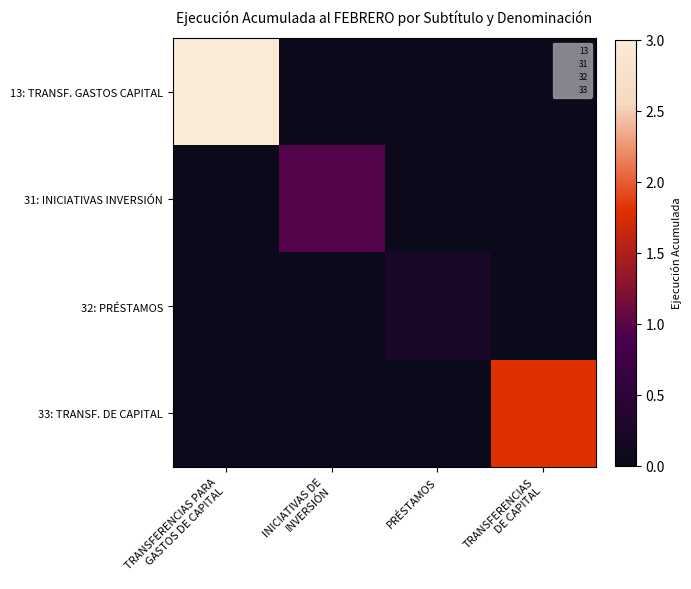

Which category has the highest value across all series?

TRANSFERENCIAS PARA
GASTOS DE CAPITAL